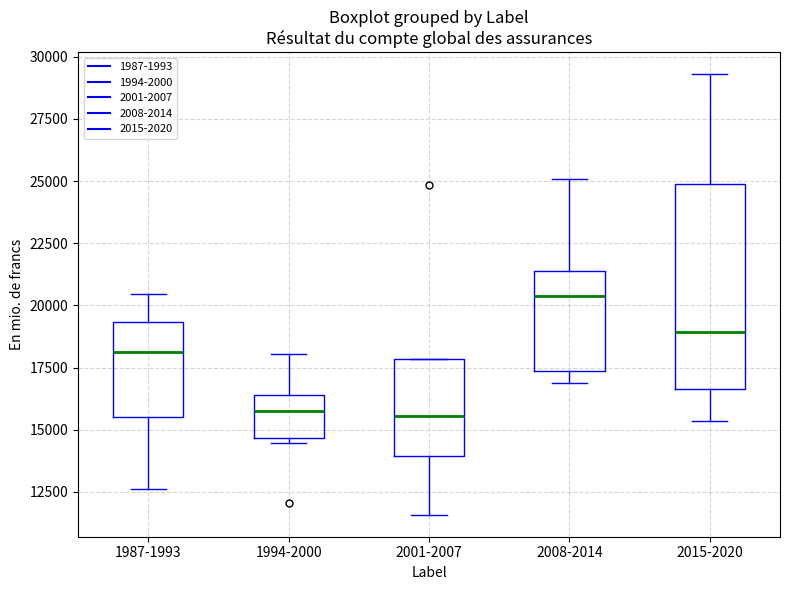

Which box is the tallest, from its lower edge to its upper edge?

2015-2020